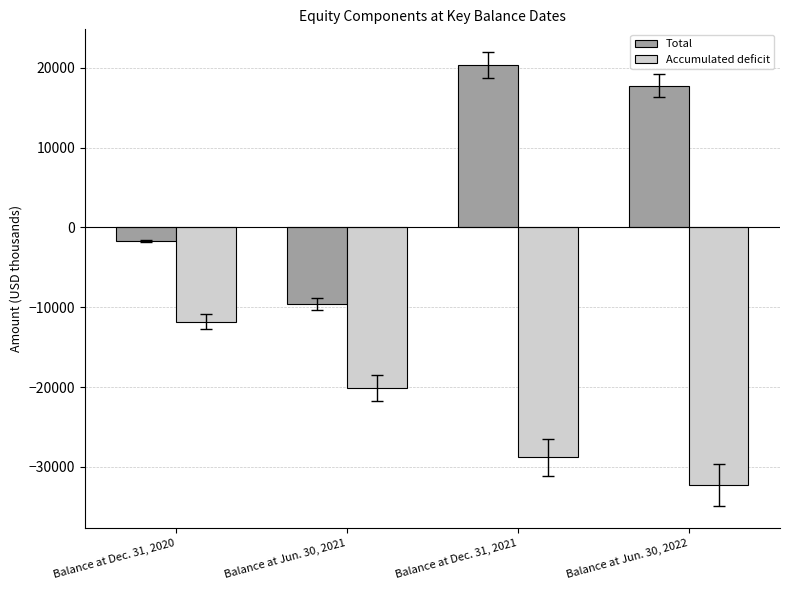

Reading left to right, list all the values displayed in this chart.

Total: -1704	-9565	20354	17753
Accumulated deficit: -11836	-20126	-28791	-32264